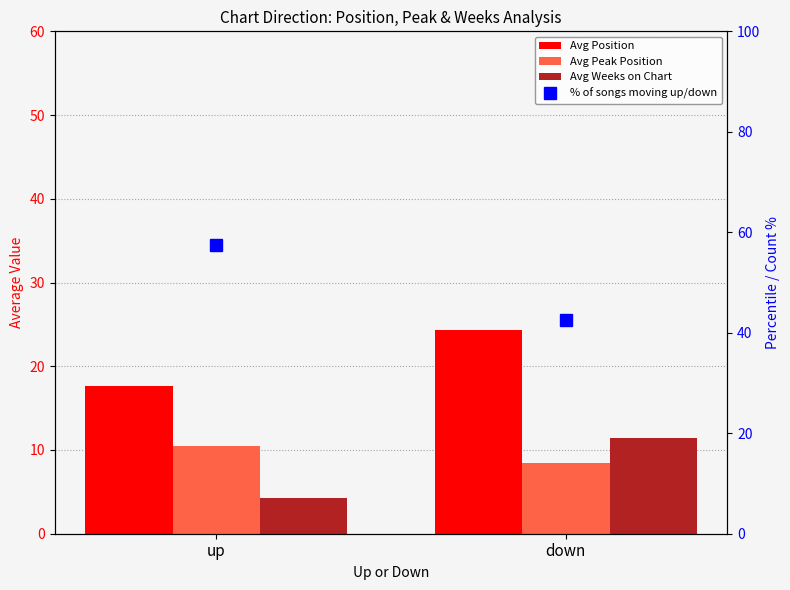

Is the value of Avg Position at down greater than the value of % of songs moving up/down at down?

No